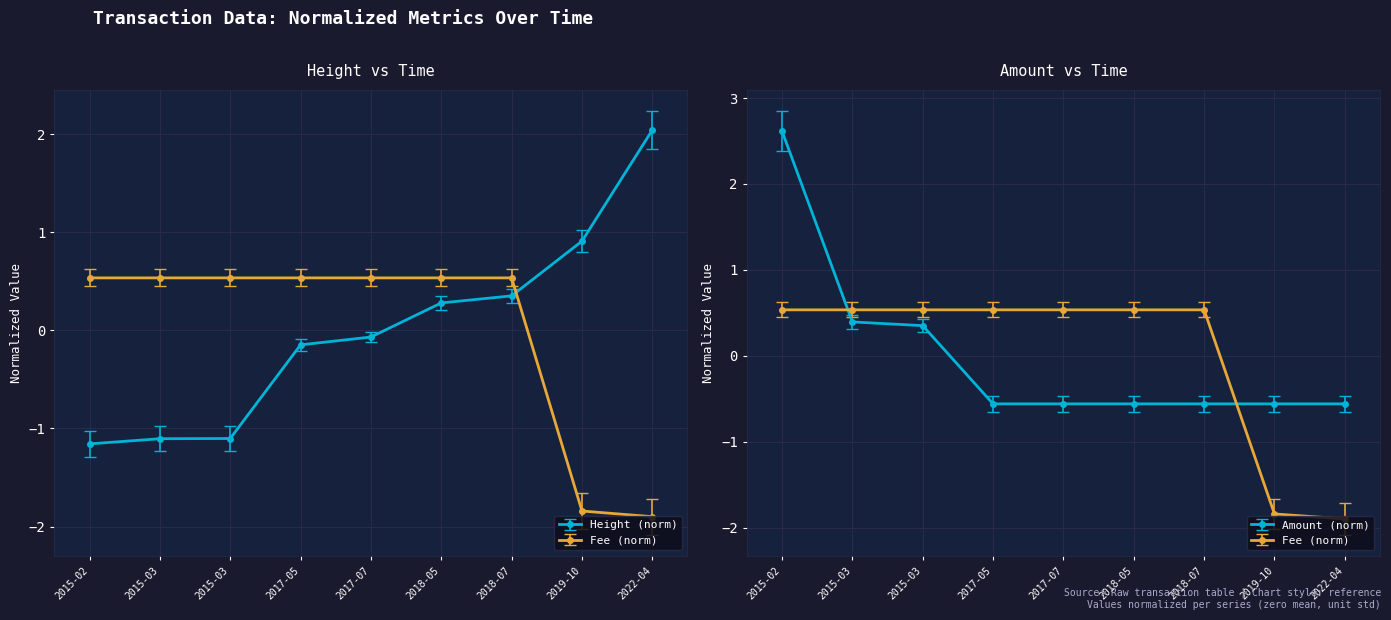

How many distinct data groups are displayed?

3